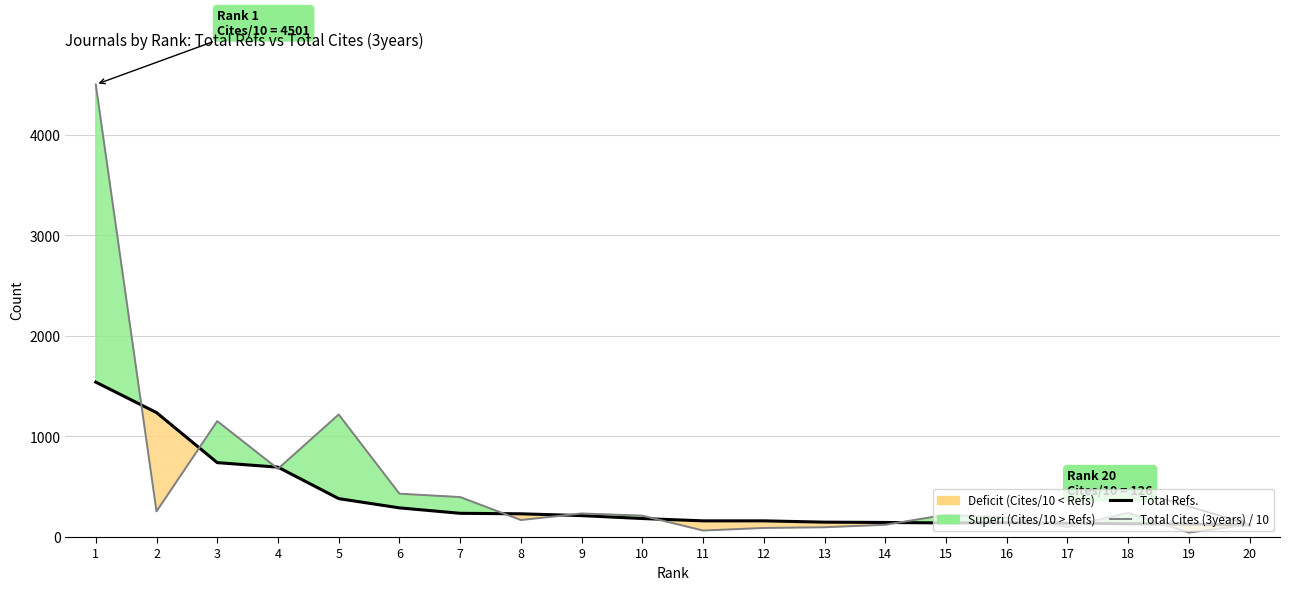

At 15, list the series in order from largest to smallest.

Total Cites (3years) / 10, Total Refs.